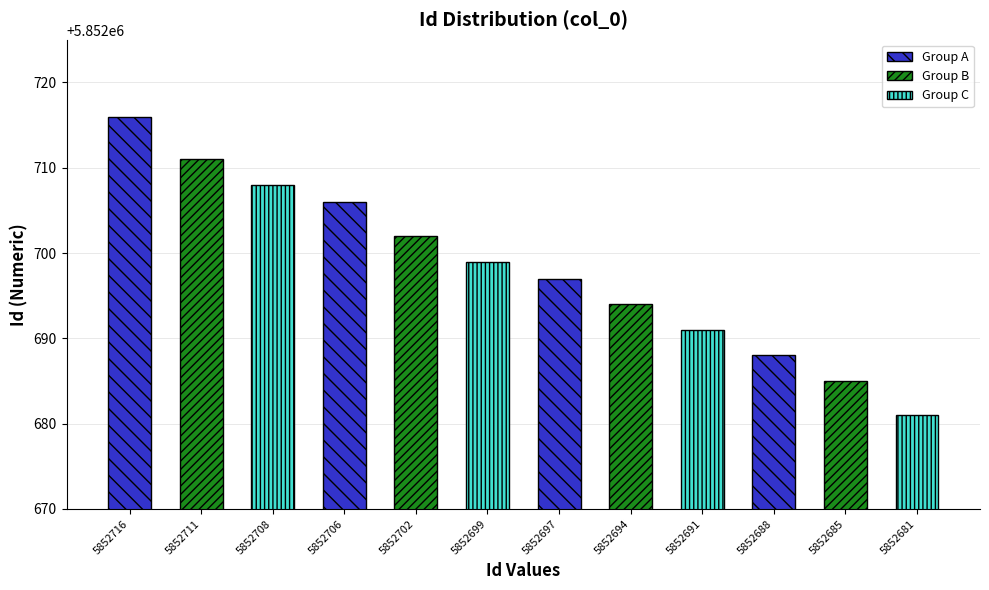

What is the difference between the values at 5852716 and 5852702?

14